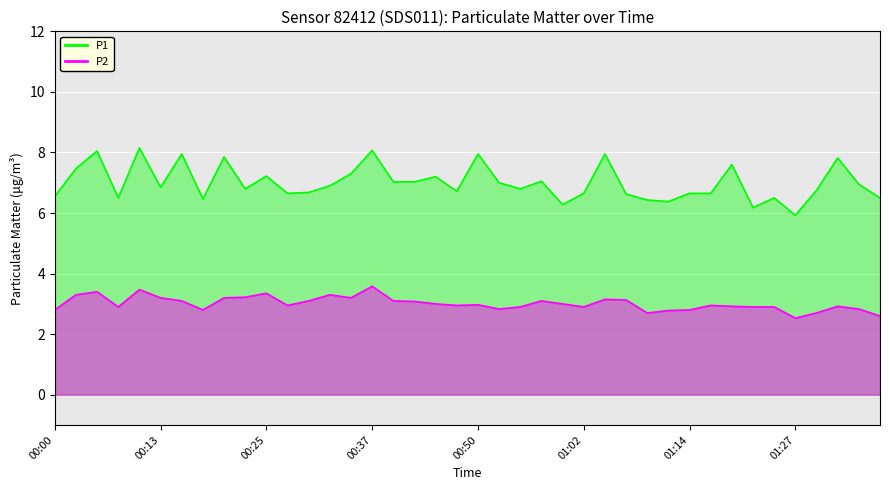

Is it true that P2 equals 2.1 at 00:15?

False